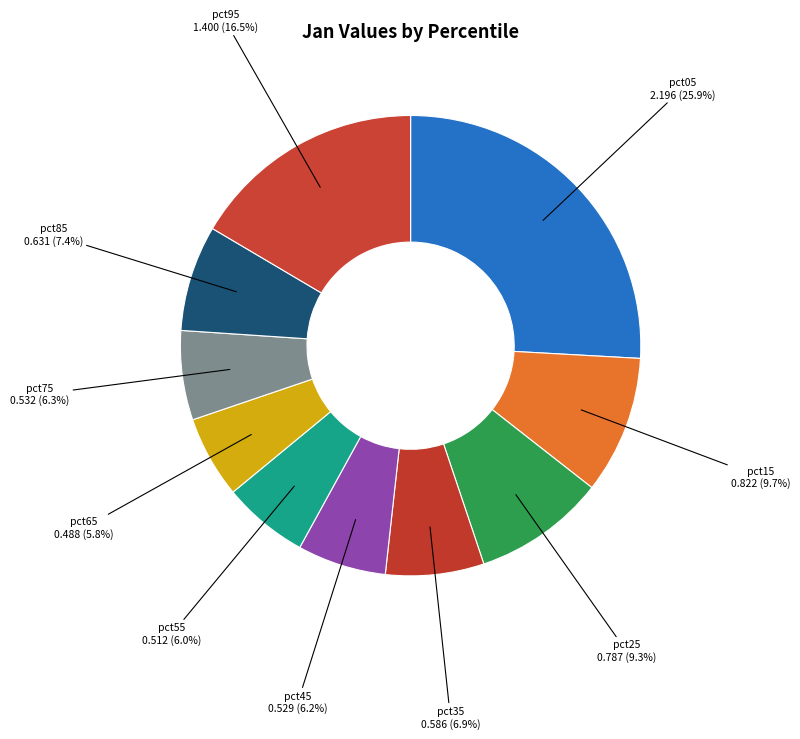

To the nearest percent, what is the difference between the largest and smallest slice percentages?

20%